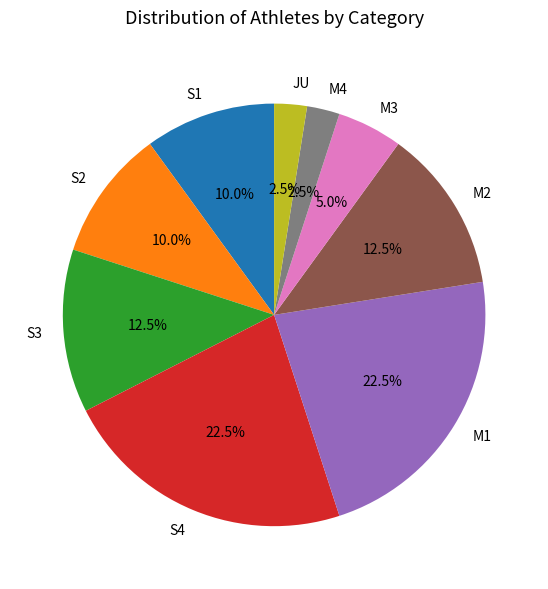

Does M1 represent more than half of the total?

No